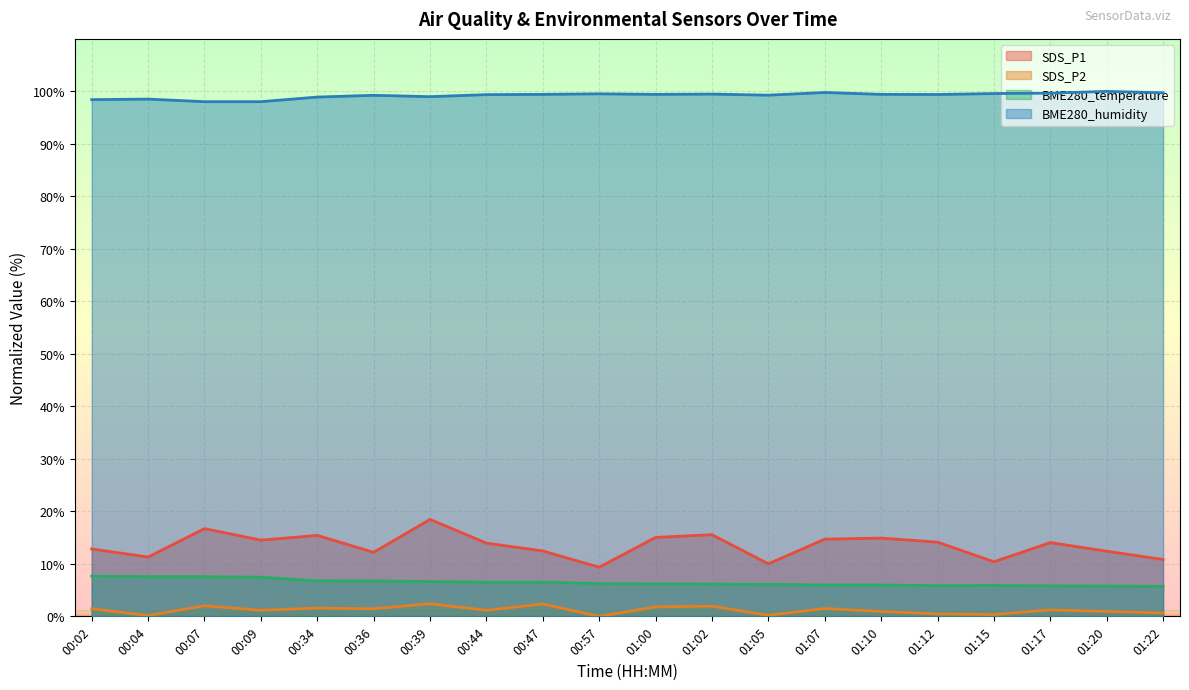

Is the value of SDS_P1 at 00:36 greater than the value of SDS_P2 at 01:07?

Yes